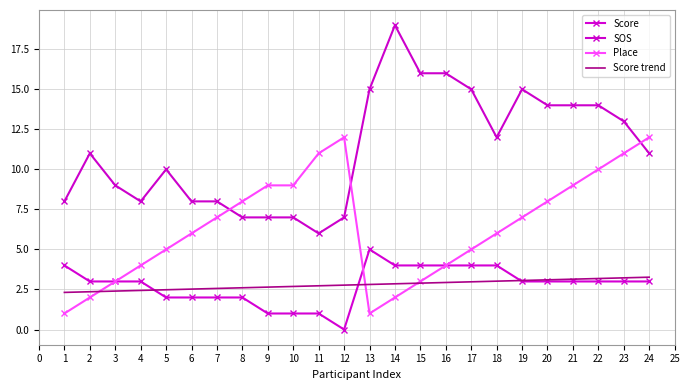

In Place, how many points are lower than both neighbors (excluding endpoints)?

1